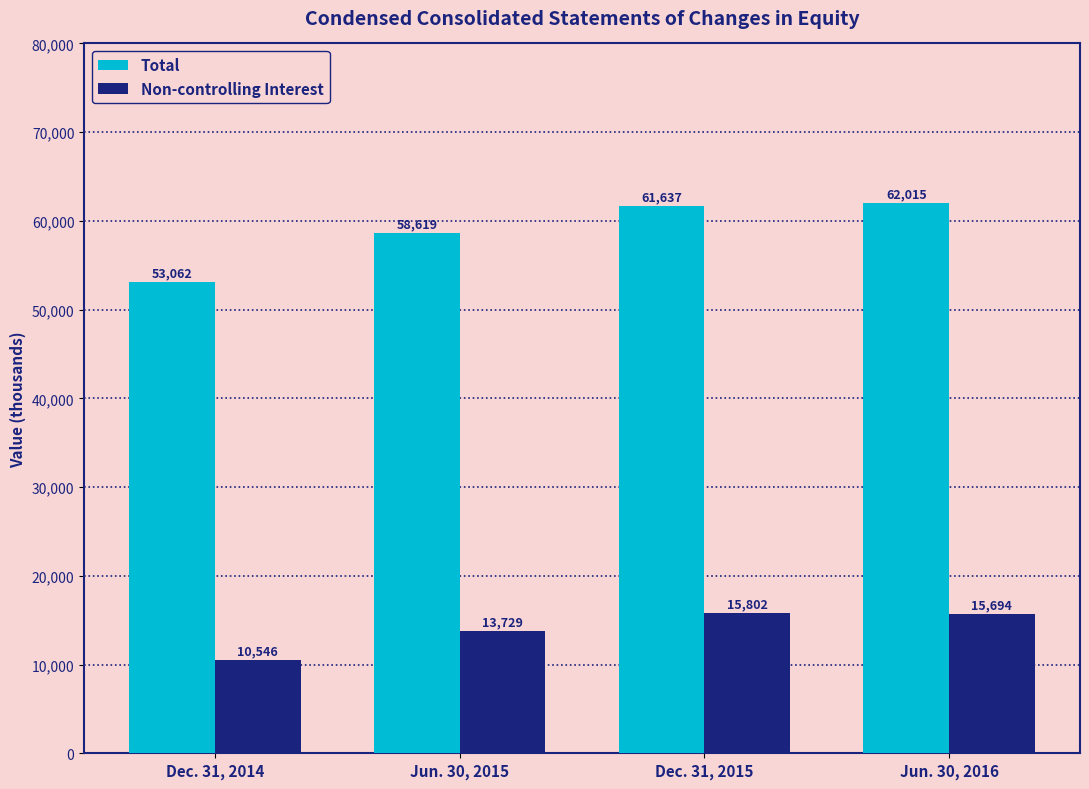

At which label does Non-controlling Interest reach its peak?

Dec. 31, 2015